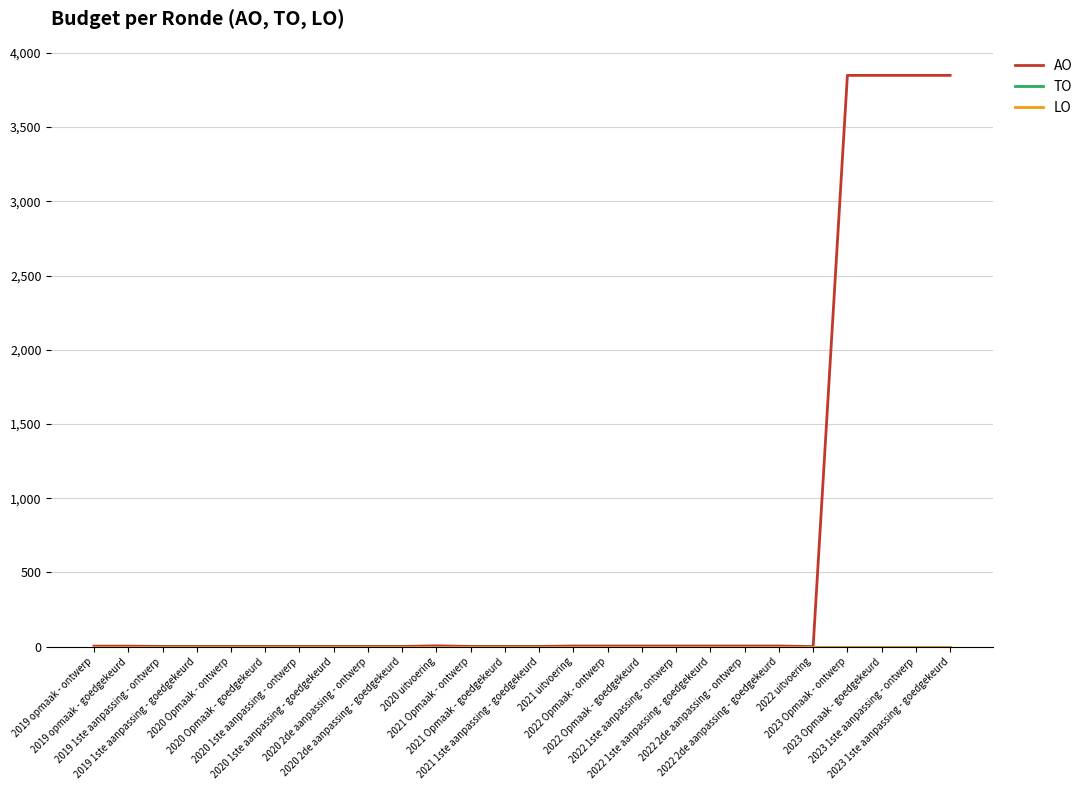

What is the label of the 18th point from the left?

2022 1ste aanpassing - ontwerp